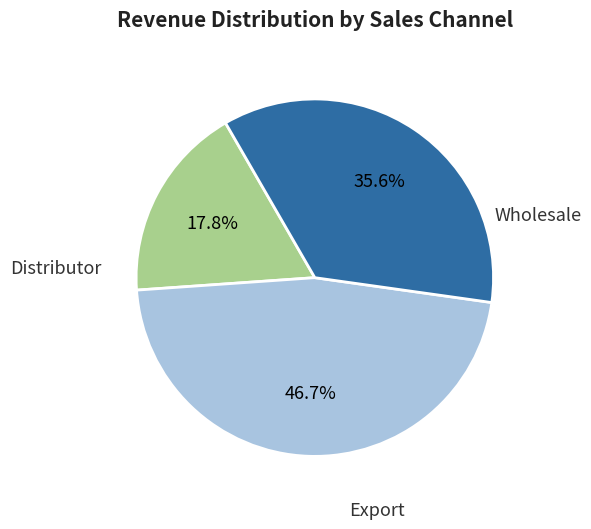

Does any single category account for the majority?

No